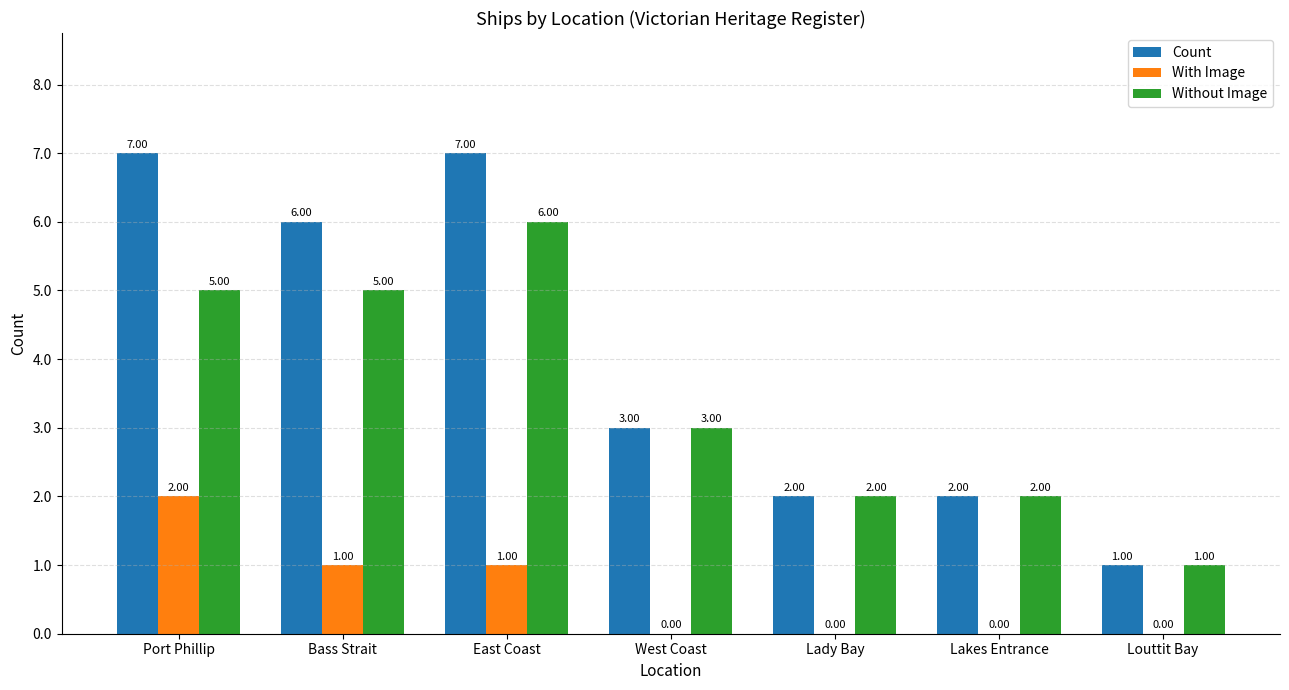

Between Port Phillip and Louttit Bay, which series saw the biggest shift?

Count